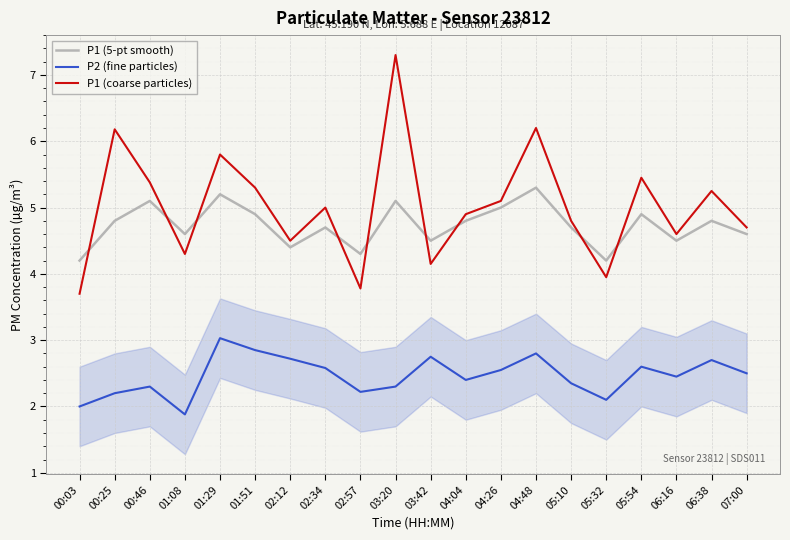

What is the total value across all series at 01:08?

10.8